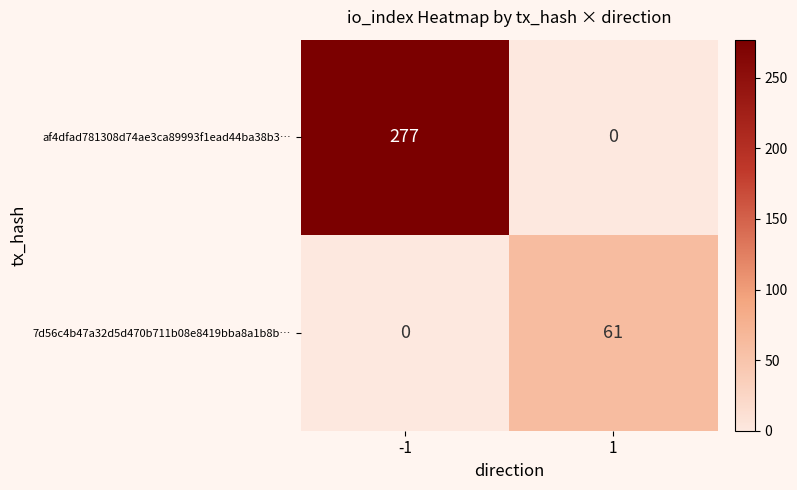

How many series are shown in this chart?

2